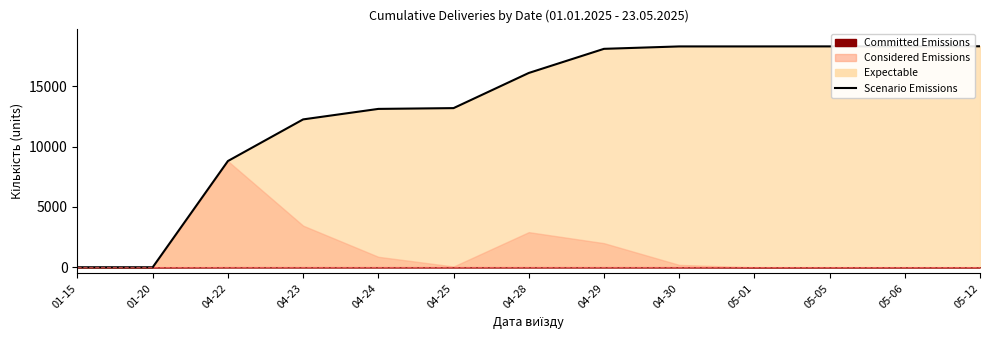

What is the approximate value at 05-12, to the nearest 50?

18300